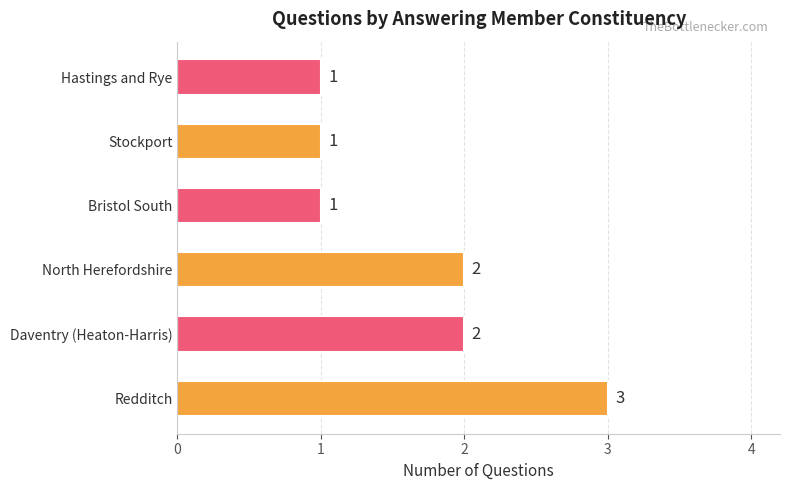

What is the difference between the maximum and minimum values?

2